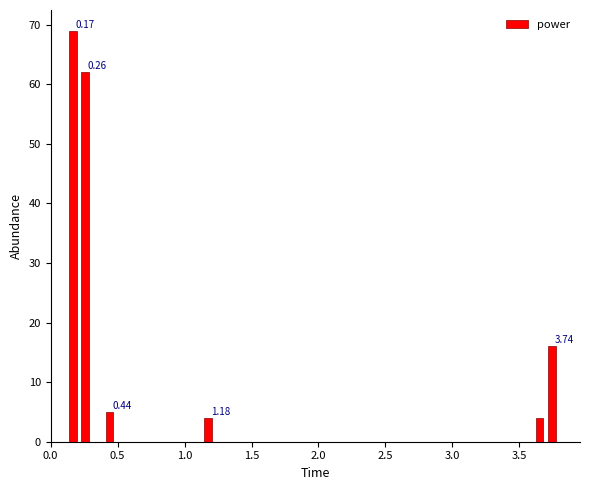

Around what value on the x-axis is the tallest bar? Give the approximate position of its centre, as read against the axis.

0.15